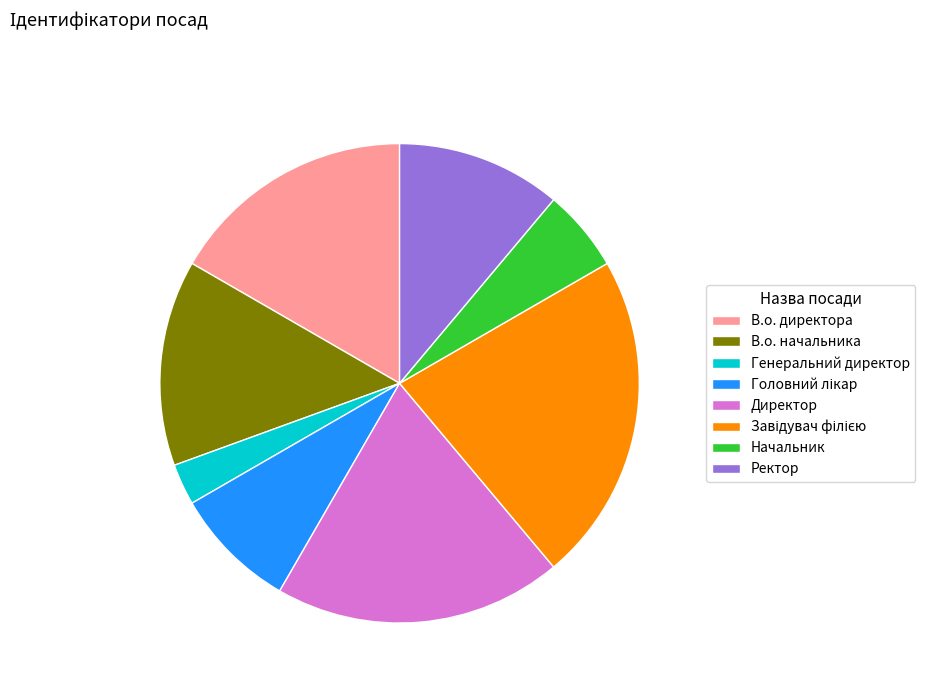

Combined, do В.о. директора and В.о. начальника account for over 50%?

No